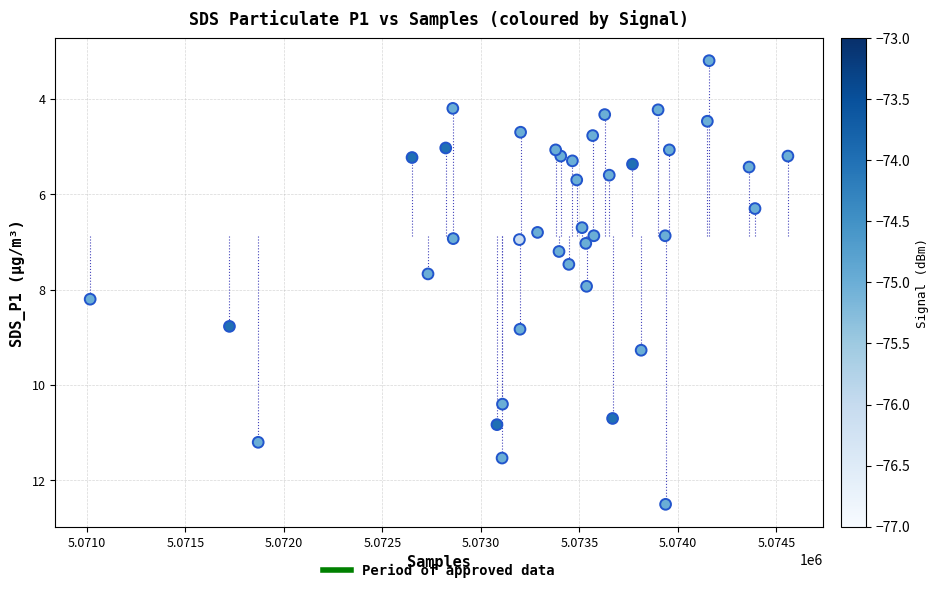

What is the range of X values (max minus min)?

3542.0